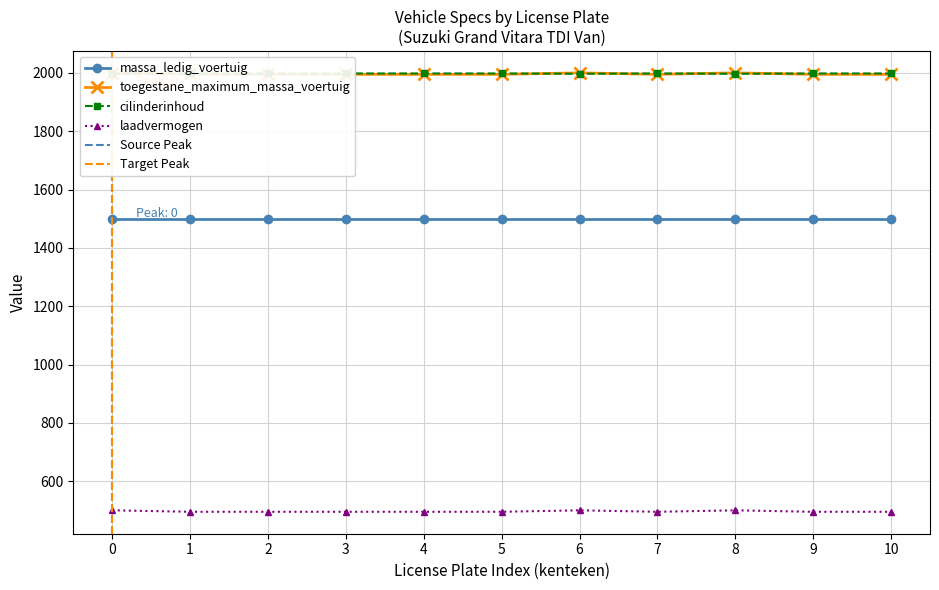

True or false: laadvermogen and massa_ledig_voertuig intersect in this chart.

False